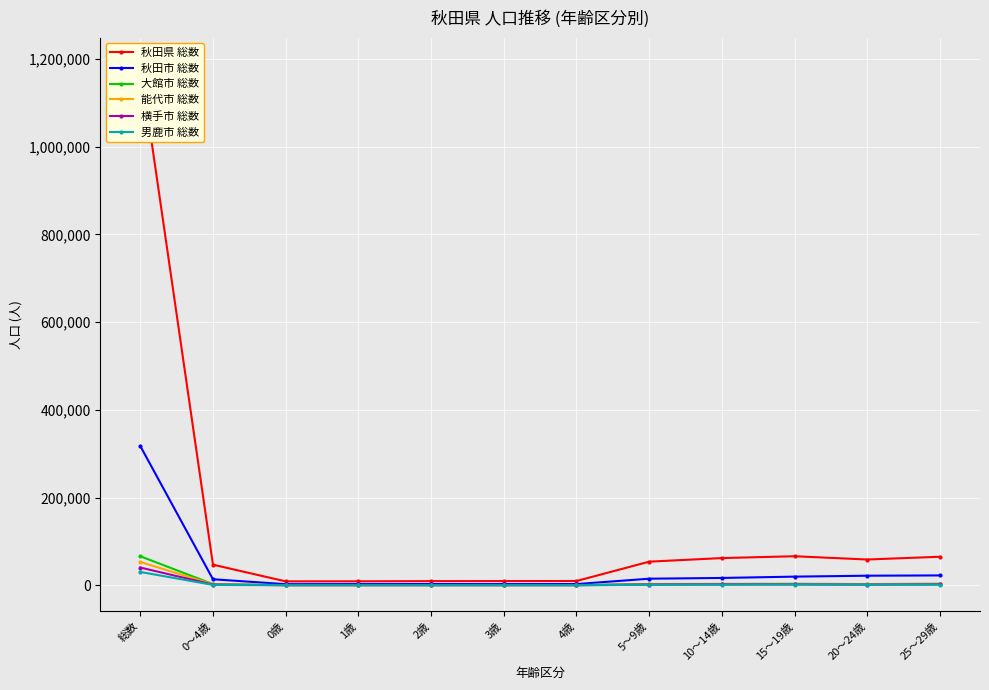

What is the difference between the maximum and minimum values in the 秋田市 総数 series?

315000